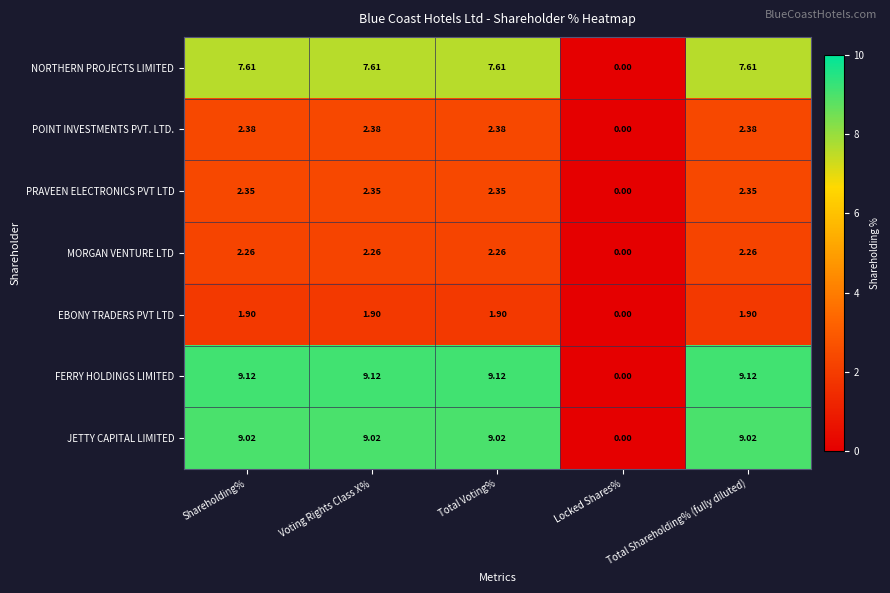

Where is FERRY HOLDINGS LIMITED nearest to the value 4?

Locked Shares%